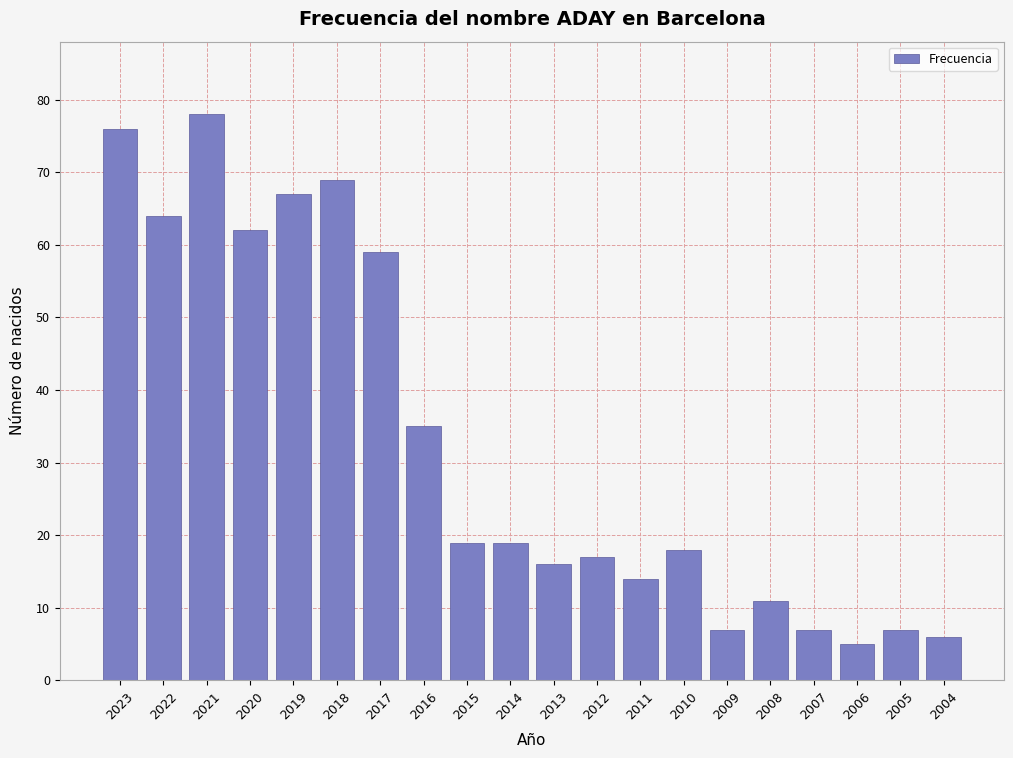

Reading left to right, extract all data points from this chart.

76	64	78	62	67	69	59	35	19	19	16	17	14	18	7	11	7	5	7	6